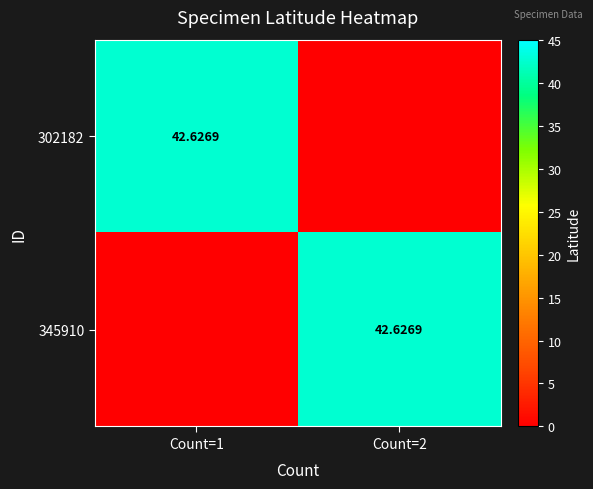

Which has a higher value, Count=1 or Count=2?

Count=1